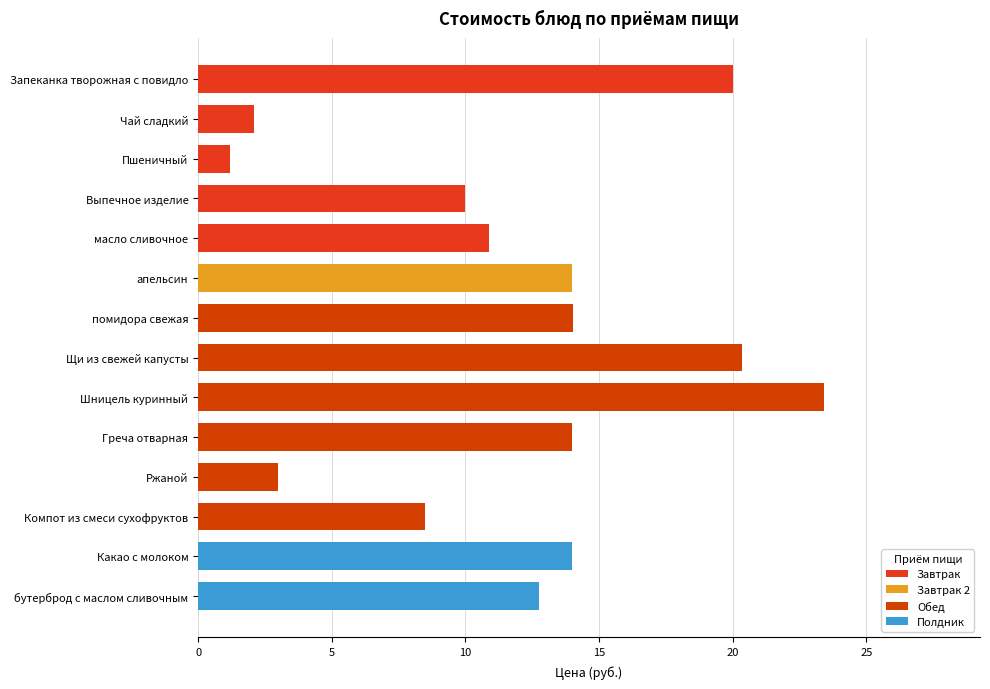

Between масло сливочное and бутерброд с маслом сливочным, which is larger?

бутерброд с маслом сливочным